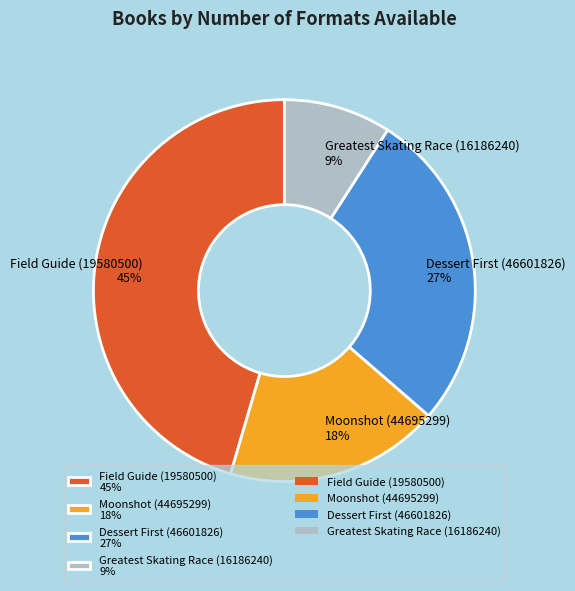

To the nearest percent, what is the difference between the largest and smallest slice percentages?

36%